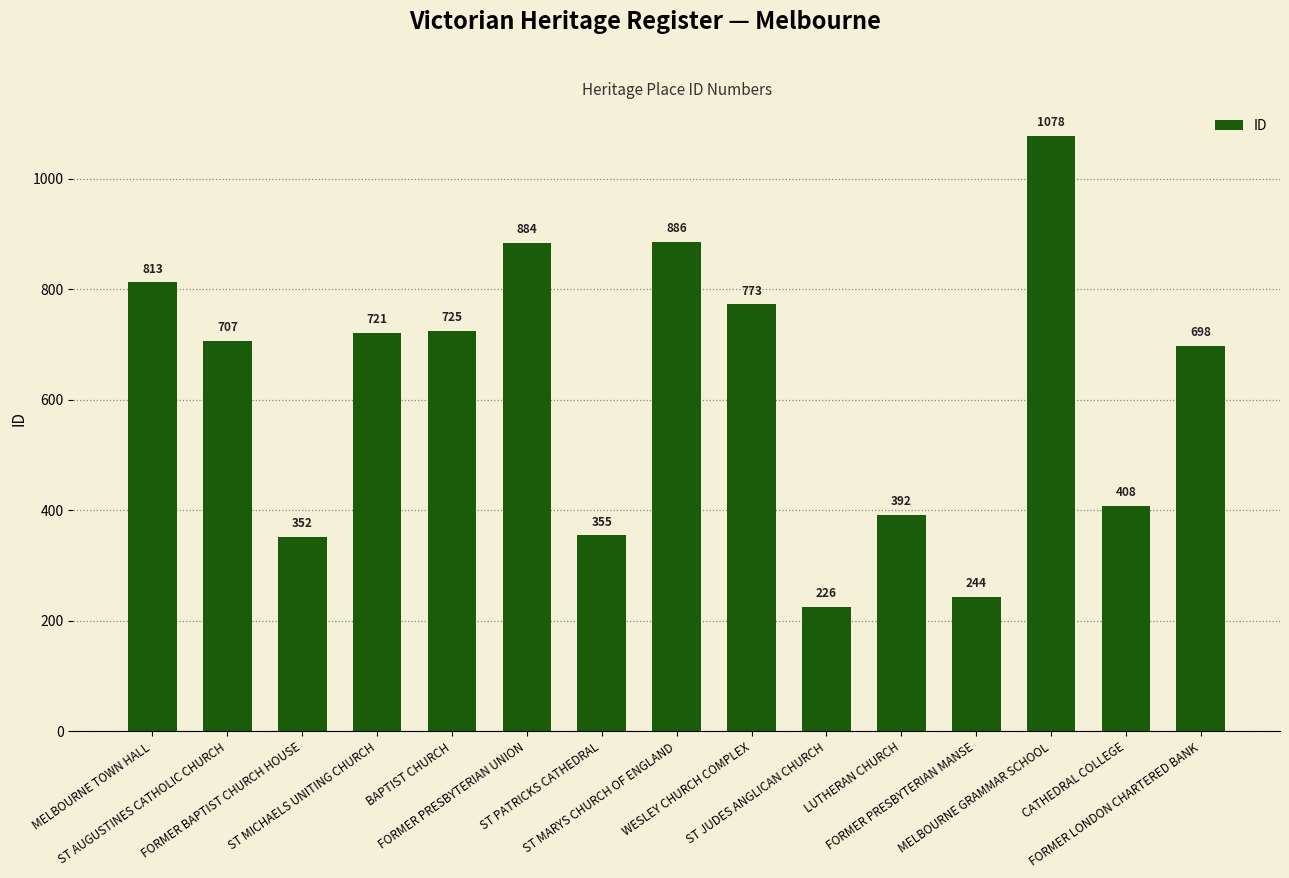

How many data points does each series have?

15